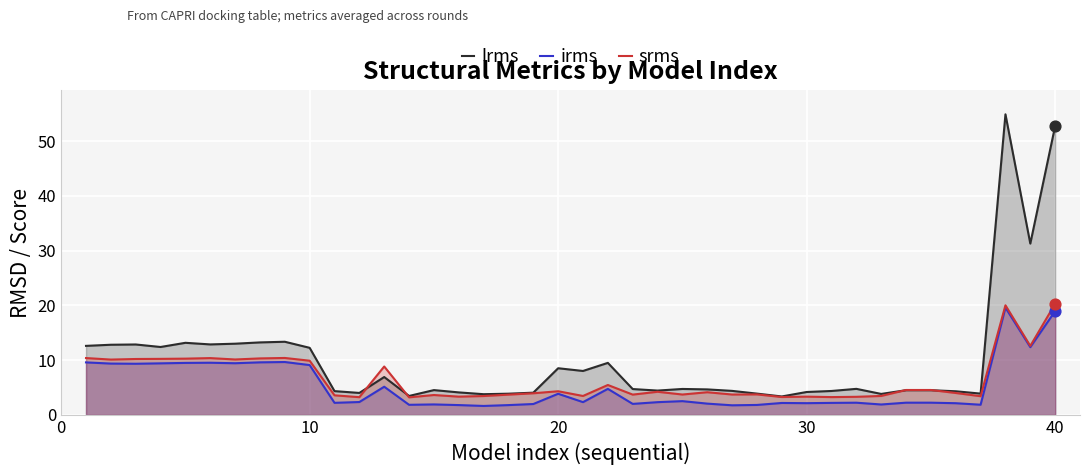

Which series has the widest spread of Y values?

lrms